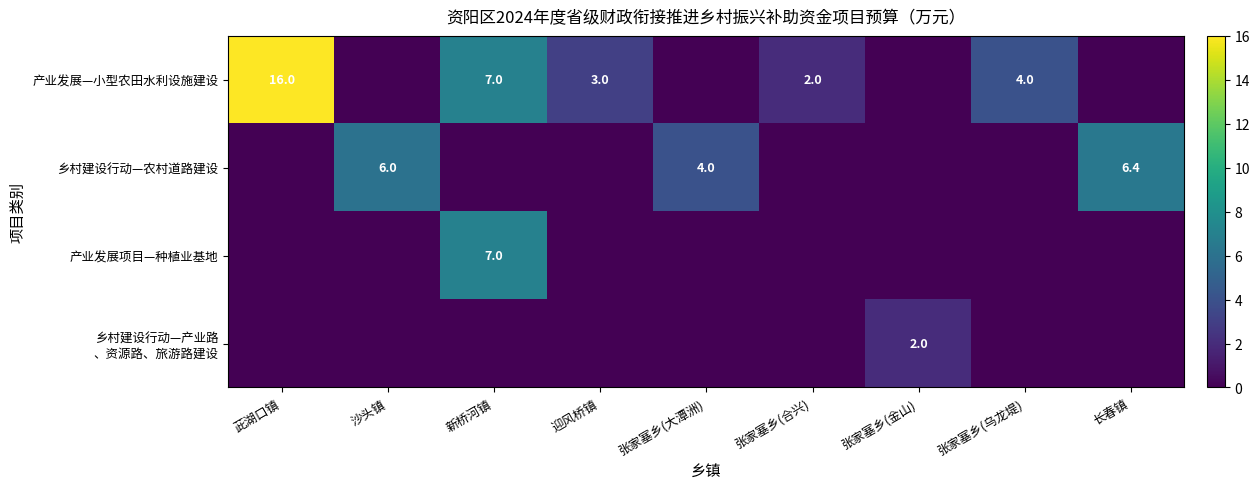

What is the difference between the highest and lowest values at 茈湖口镇?

16.0